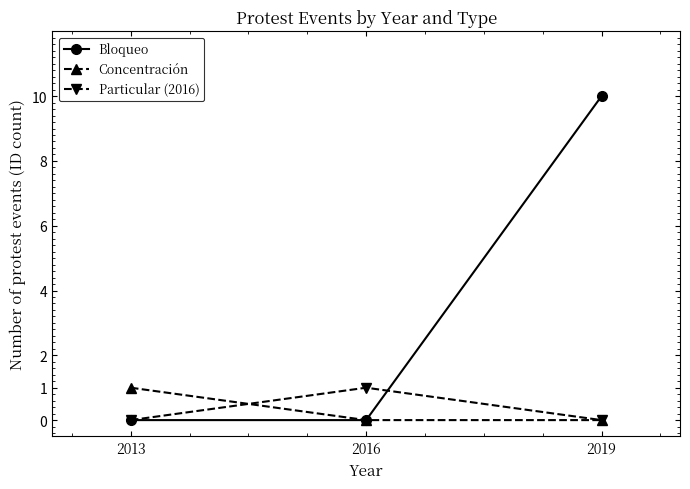

Which series has the widest spread of values?

Bloqueo